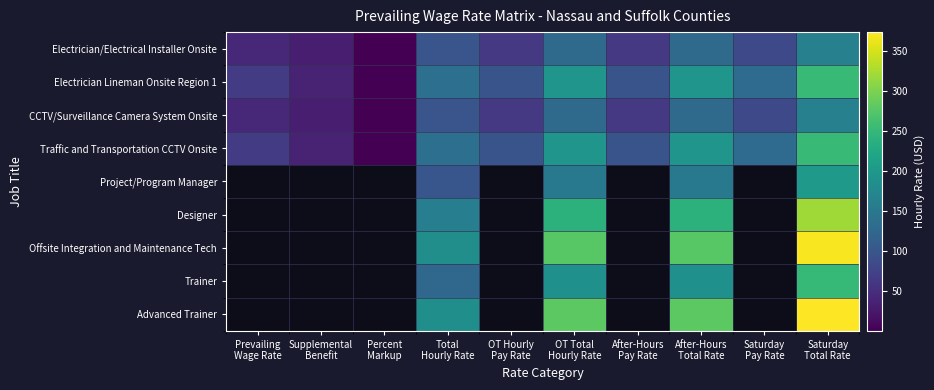

At Total Hourly Rate, list the series in order from largest to smallest.

Advanced Trainer, Offsite Integration and Maintenance Tech, Designer, Traffic and Transportation CCTV Onsite, Electrician Lineman Onsite Region 1, Trainer, Project/Program Manager, Electrician/Electrical Installer Onsite, CCTV/Surveillance Camera System Onsite